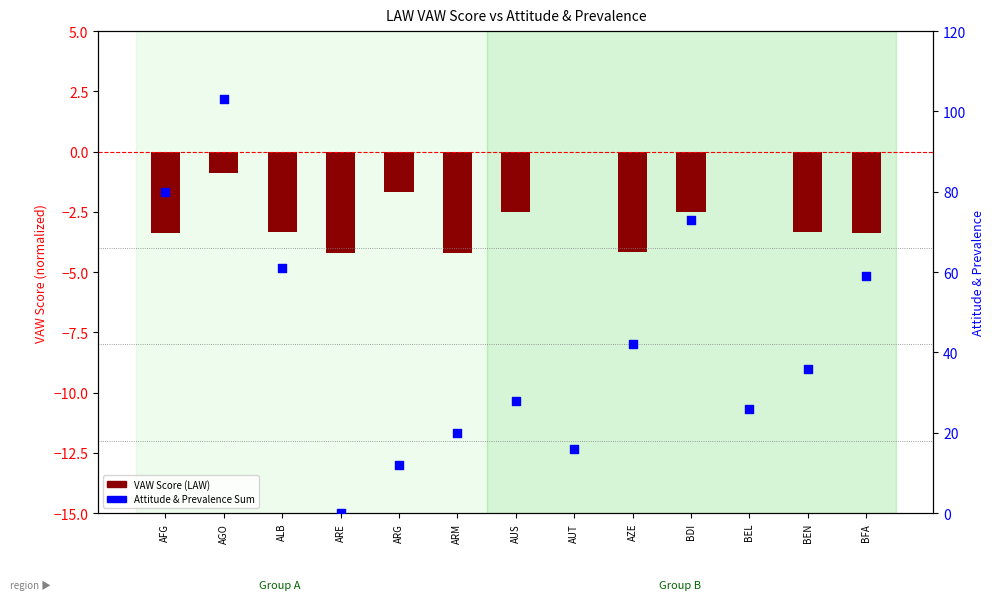

At how many categories does at least one series exceed 70?

3